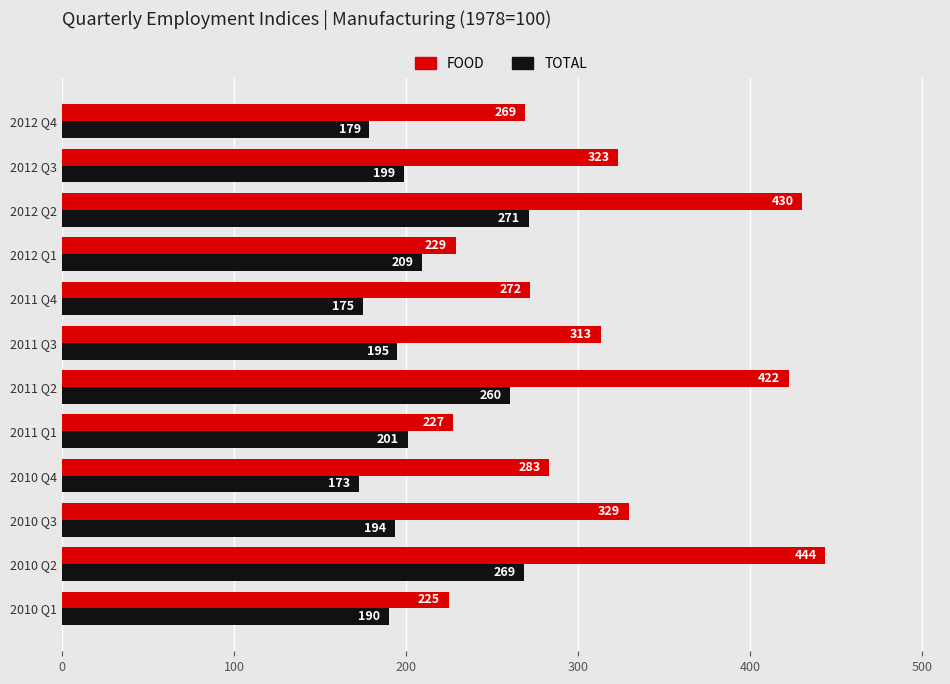

List the series in order of their peak value, highest first.

FOOD, TOTAL